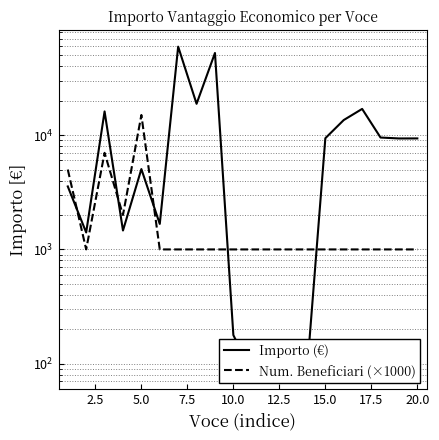

What is the lowest value of the Num. Beneficiari (×1000) series?

1000.0